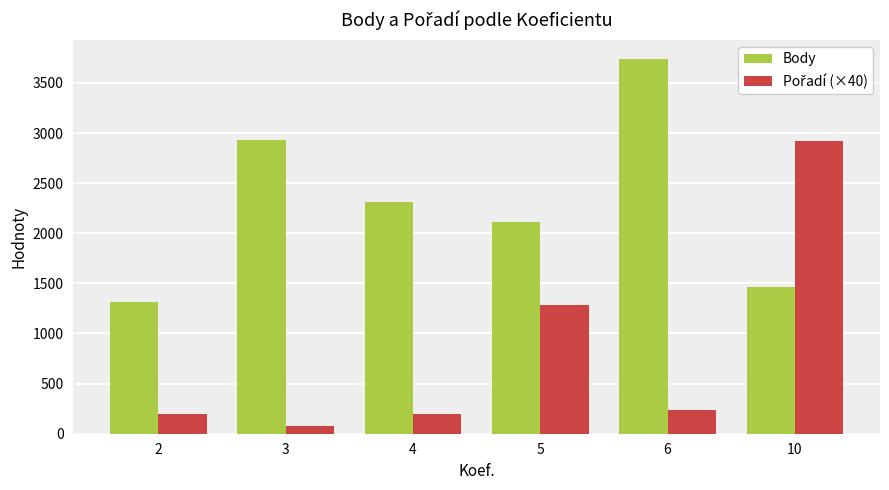

At how many categories does at least one series exceed 2078?

5